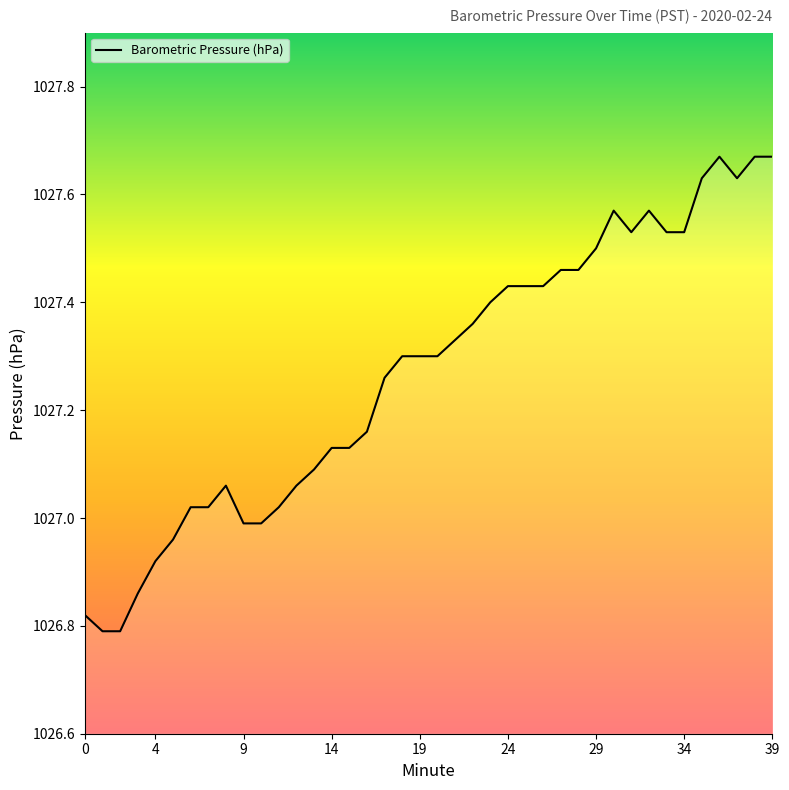

What is the difference between the maximum and minimum values?

0.9